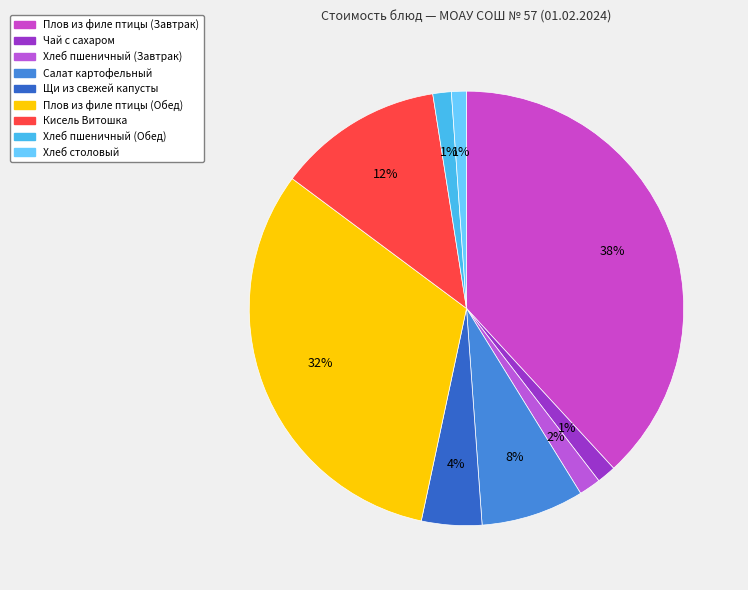

Does any single category account for the majority?

No